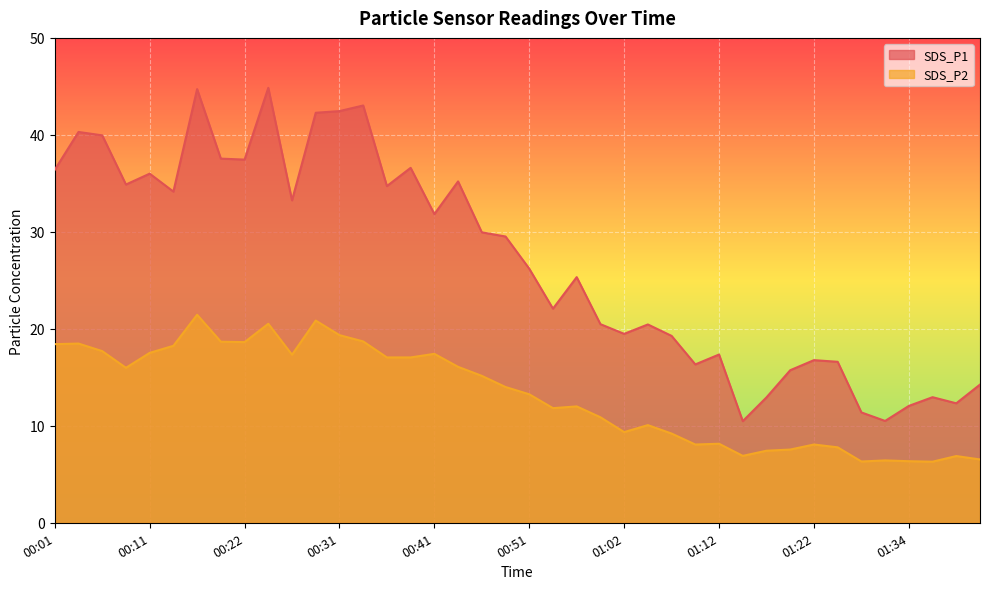

How many lines are shown in the chart?

2